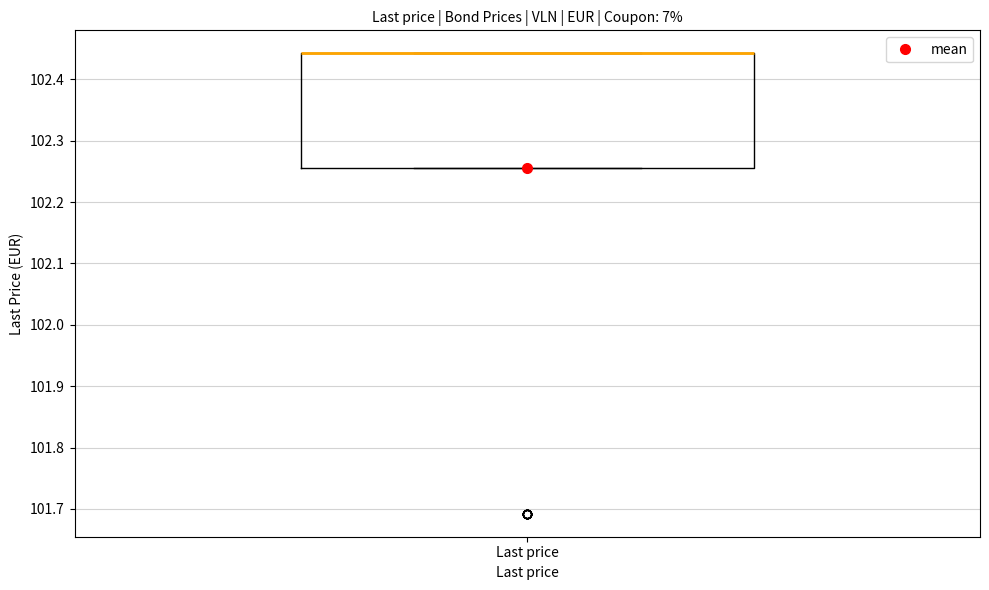

Read this box plot against the y-axis: the position of the median line, the range covered by the box, and the ends of both whiskers. The values are not printed on the chart, so give them approximately, as read against the axis.

median 102.44 (drawn on the box's upper edge), box 102.25 to 102.44, whiskers 102.25 to 102.44